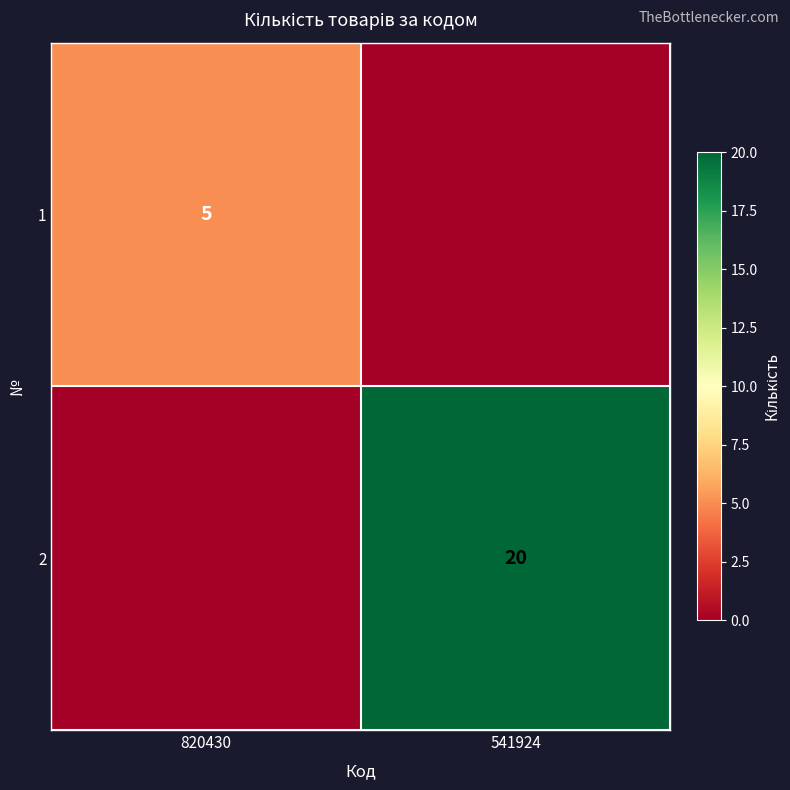

True or false: 2 has a value of 26 at 541924.

False